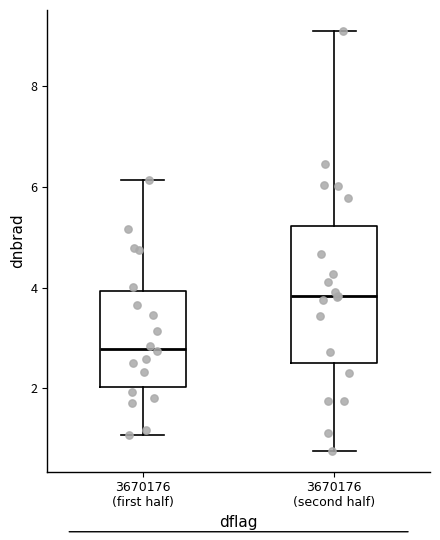

Reading left to right, read every box against the y-axis: the position of its median line, the range the box covers, and the ends of its whiskers. The values are not printed on the chart, so give them approximately, as read against the axis.

3670176 (first half): median 2.8, box 2.0 to 4.0, whiskers 1.0 to 6.2
3670176 (second half): median 3.8, box 2.6 to 5.2, whiskers 0.8 to 9.2